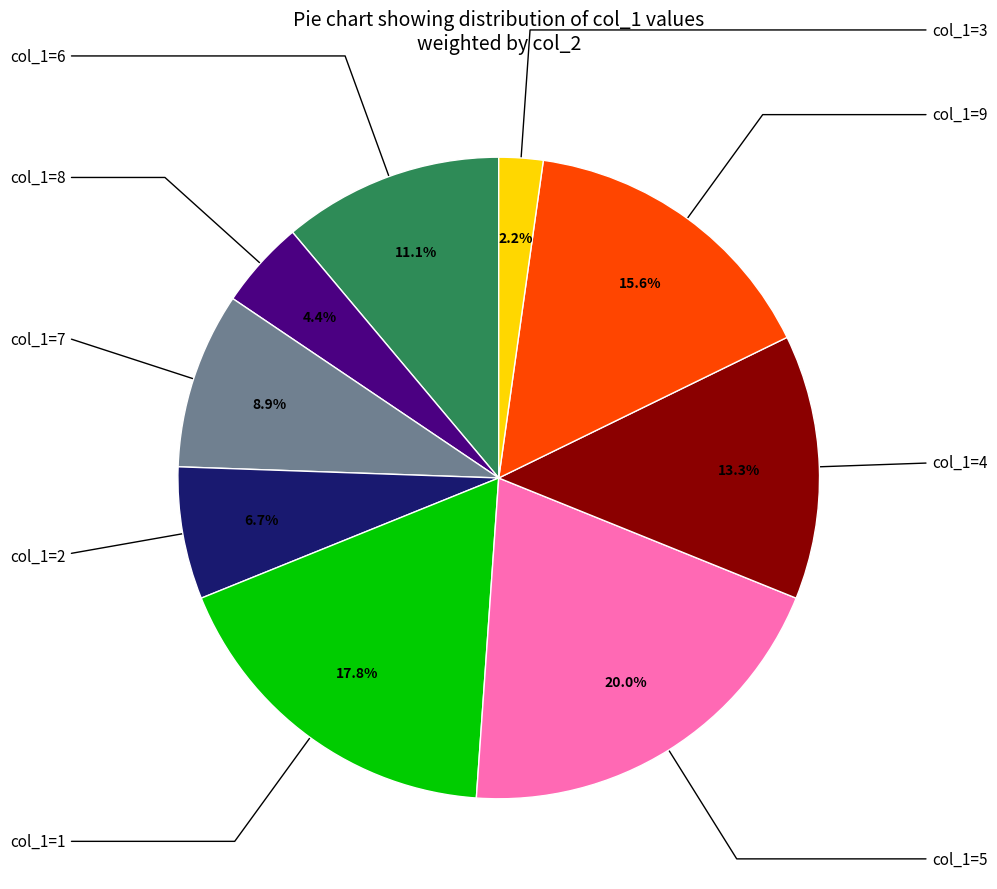

How many slices are in this pie chart?

9